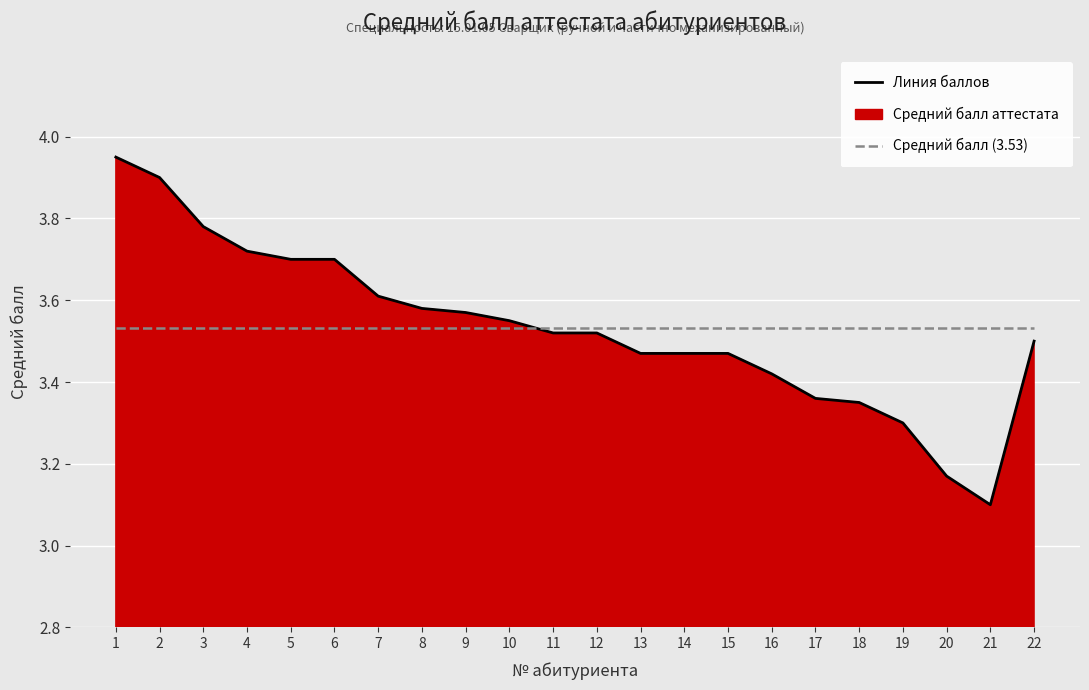

Reading right to left, what are all the values shown in this chart?

Линия баллов: 3.5	3.1	3.2	3.3	3.4	3.4	3.4	3.5	3.5	3.5	3.5	3.5	3.5	3.6	3.6	3.6	3.7	3.7	3.7	3.8	3.9	4.0
Средний балл (3.53): 3.5	3.5	3.5	3.5	3.5	3.5	3.5	3.5	3.5	3.5	3.5	3.5	3.5	3.5	3.5	3.5	3.5	3.5	3.5	3.5	3.5	3.5